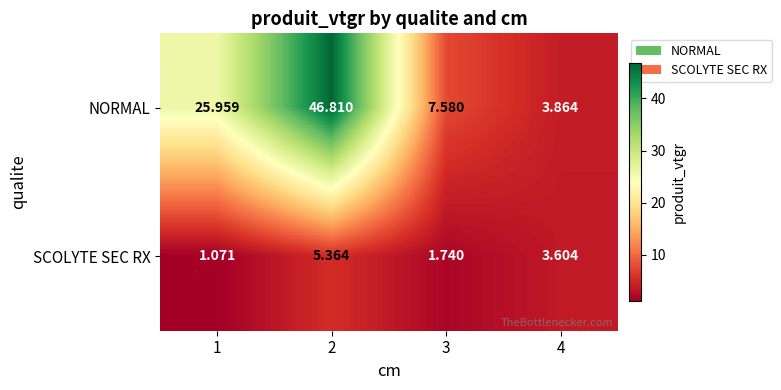

How many distinct data groups are displayed?

2